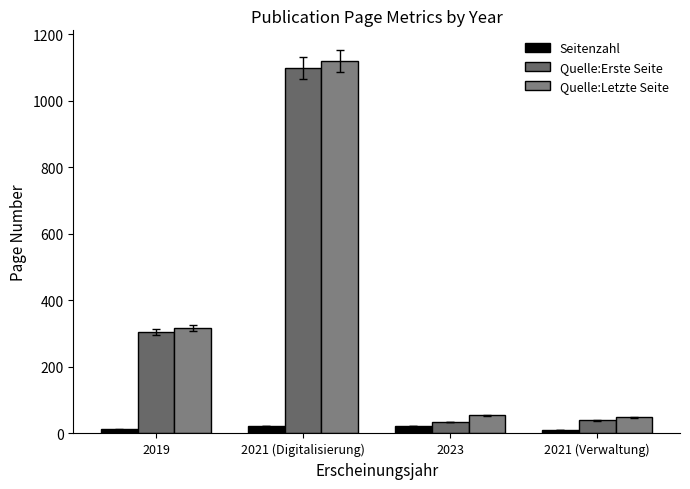

How many groups of bars are there?

4